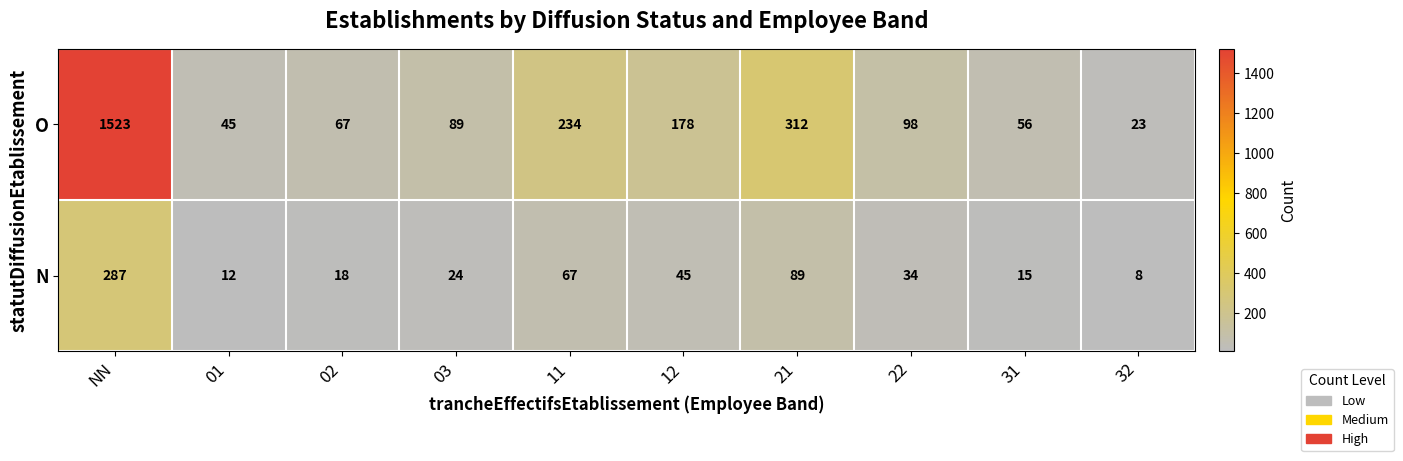

What is the sum of the N values at 03 and 22?

58